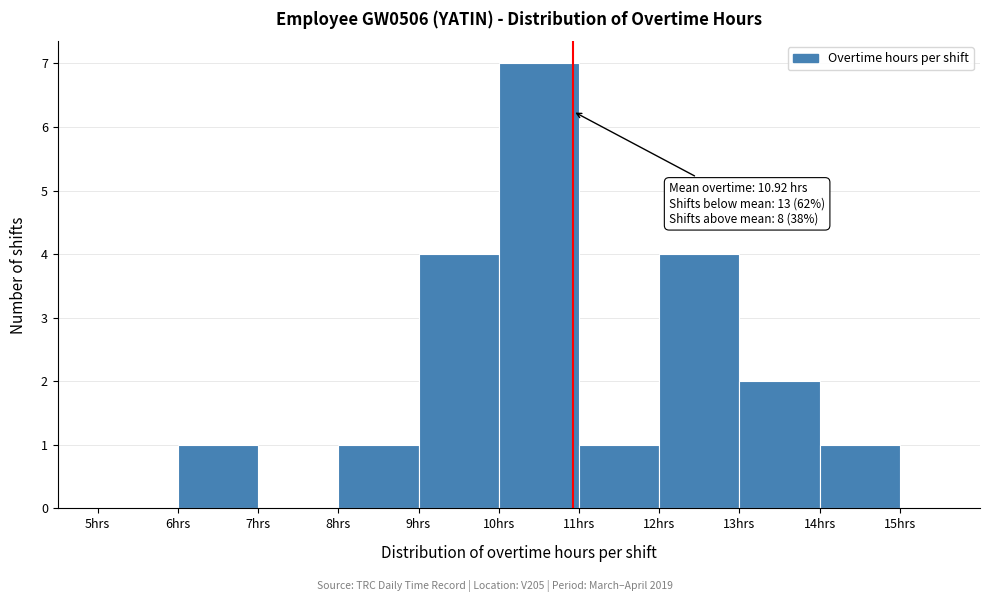

Over which range of the x-axis is the bar tallest?

10 to 11